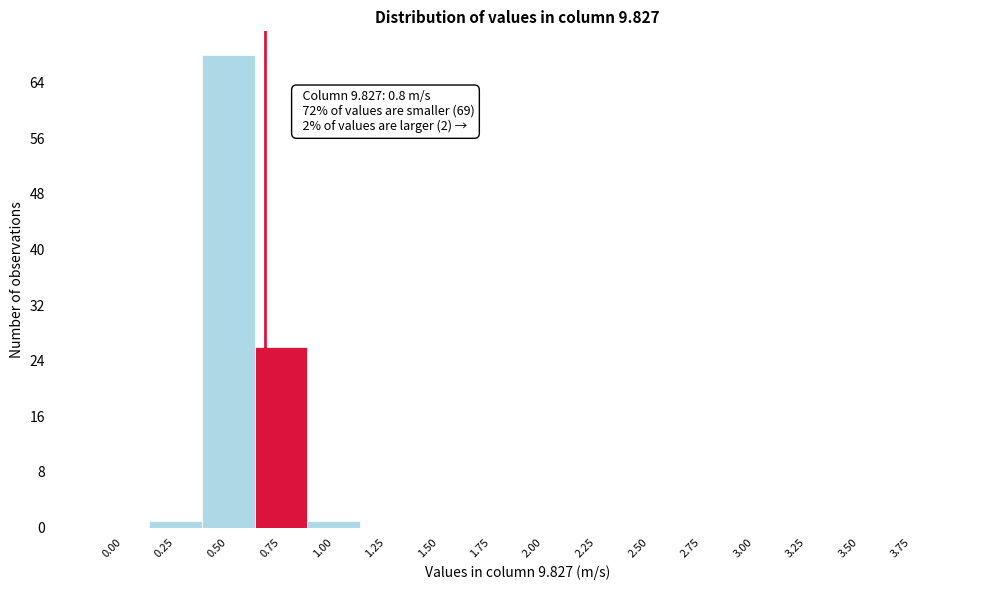

Reading left to right, what are all the values shown in this chart?

0.00=0	0.25=1	0.50=68	0.75=26	1.00=1	1.25=0	1.50=0	1.75=0	2.00=0	2.25=0	2.50=0	2.75=0	3.00=0	3.25=0	3.50=0	3.75=0